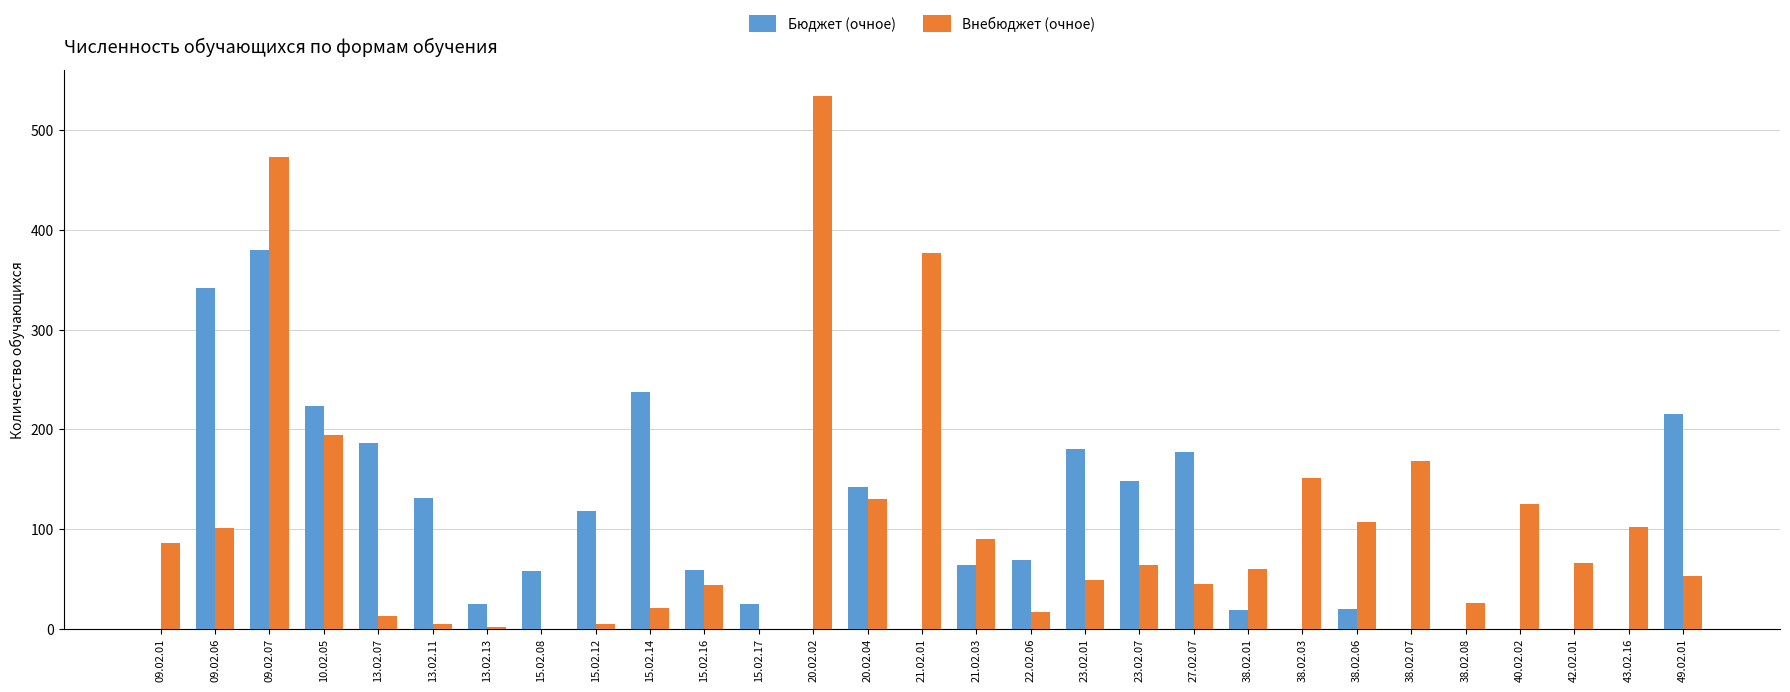

What is the sum of all Внебюджет (очное) values?

3108